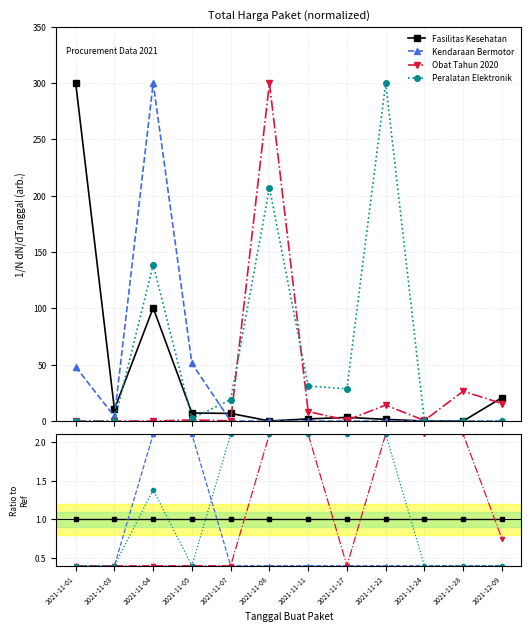

How many interior local valleys does the Fasilitas Kesehatan series have?

3